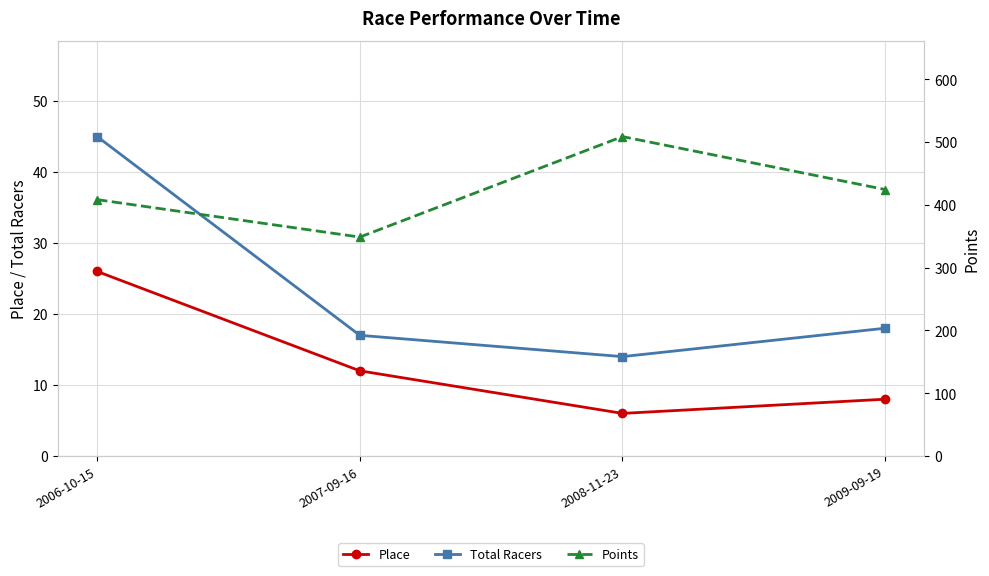

What is the highest value of the Place series?

26